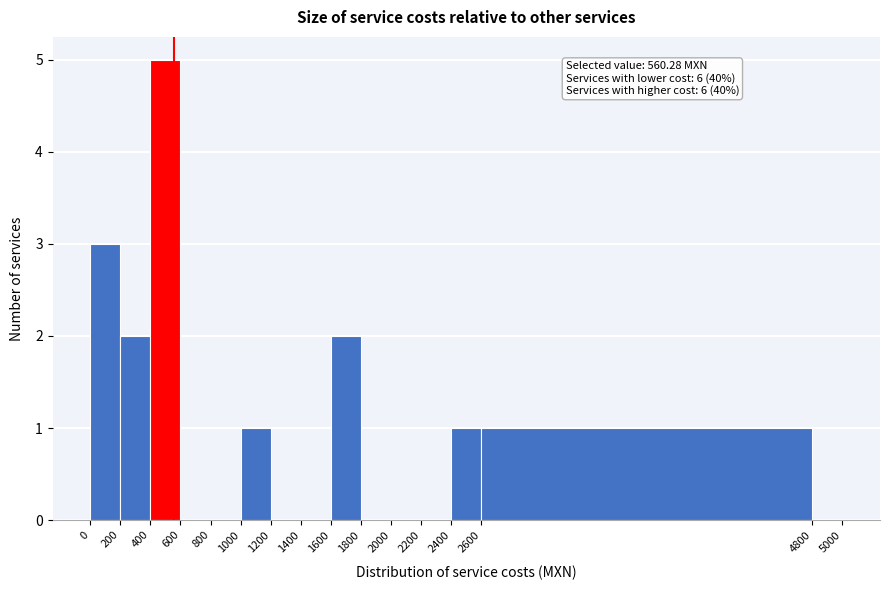

Over which range of the x-axis is the bar tallest?

400 to 600